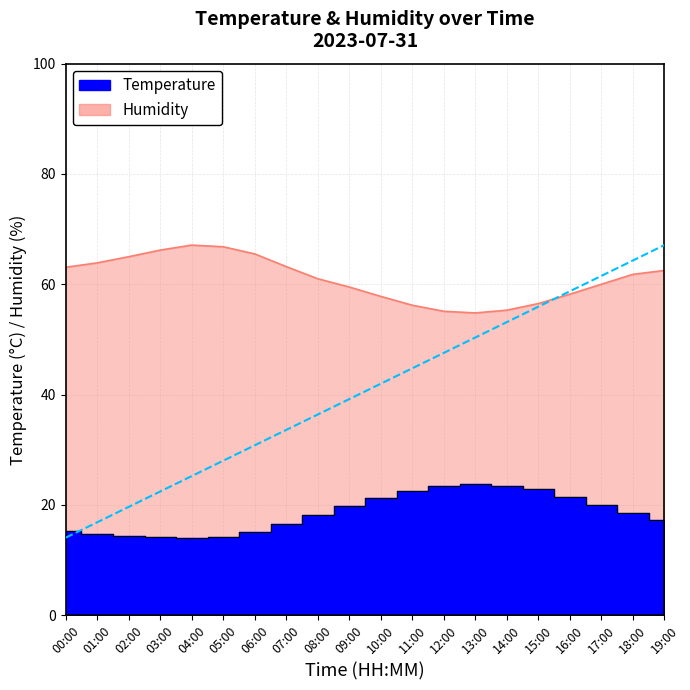

How many values in the humidity series exceed 61?

10